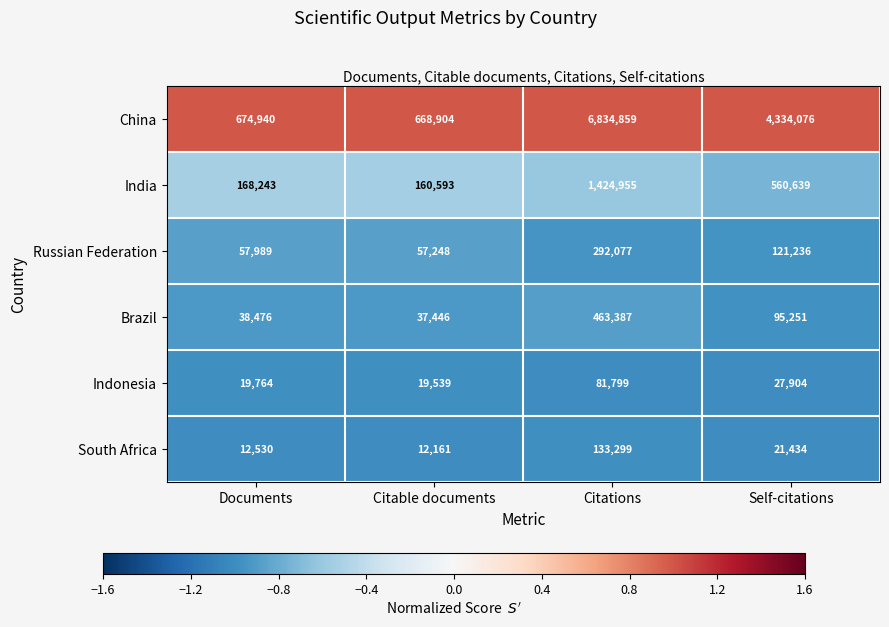

True or false: Indonesia has a value of 31523 at Documents.

False